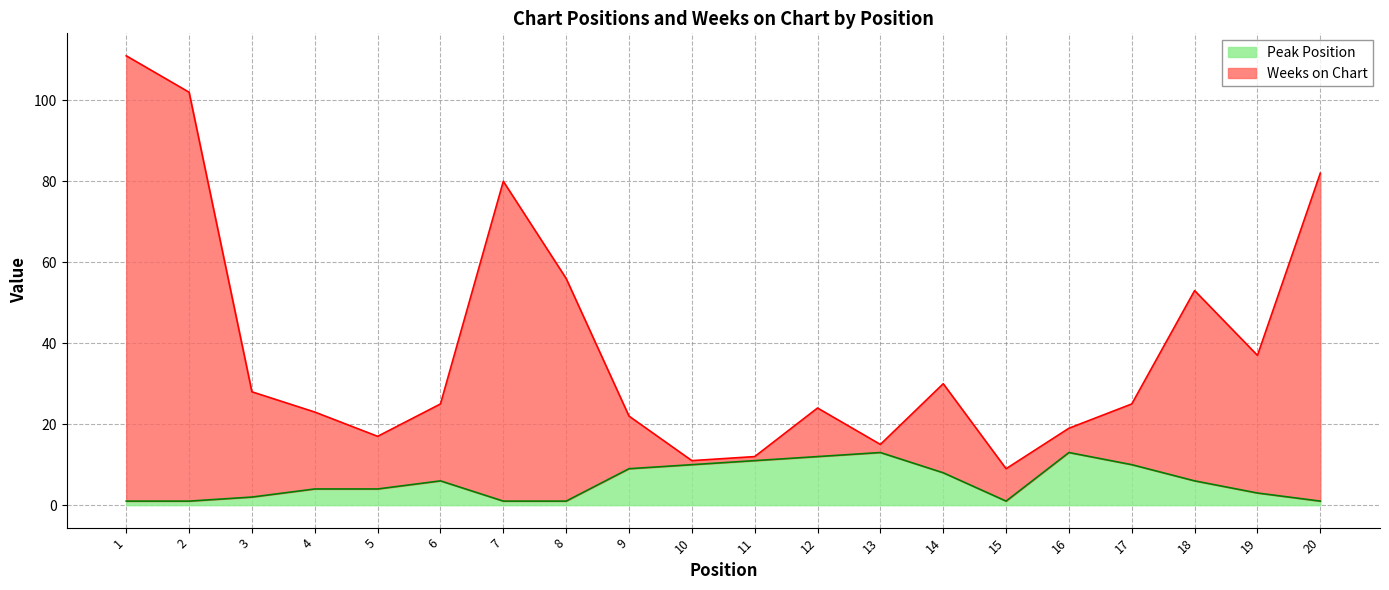

True or false: Weeks on Chart and Peak Position cross at least once.

False